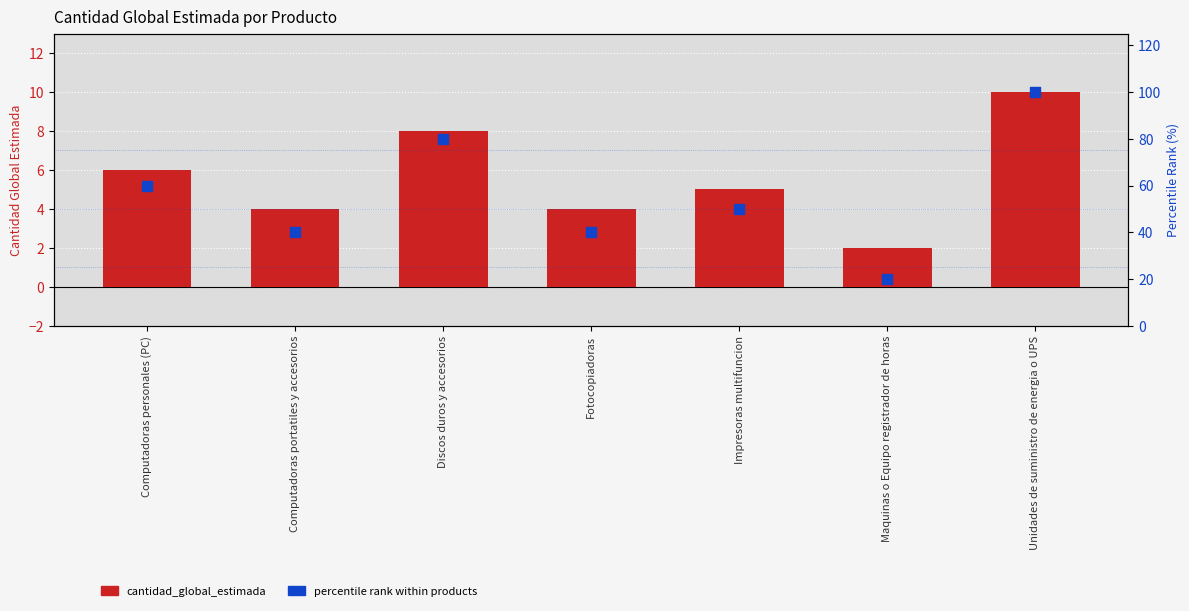

At how many categories does at least one series exceed 59?

3